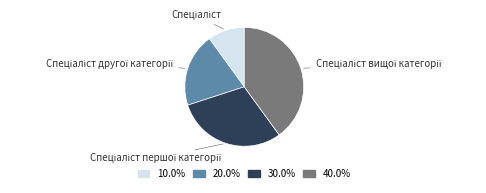

Does any single category account for the majority?

No